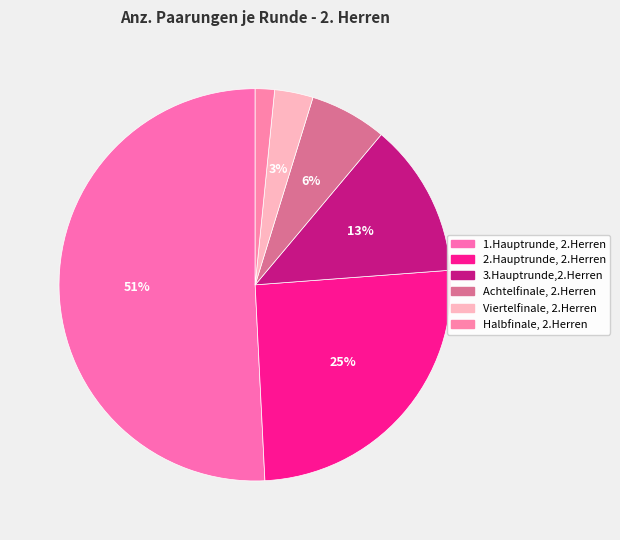

How many slices are in this pie chart?

6